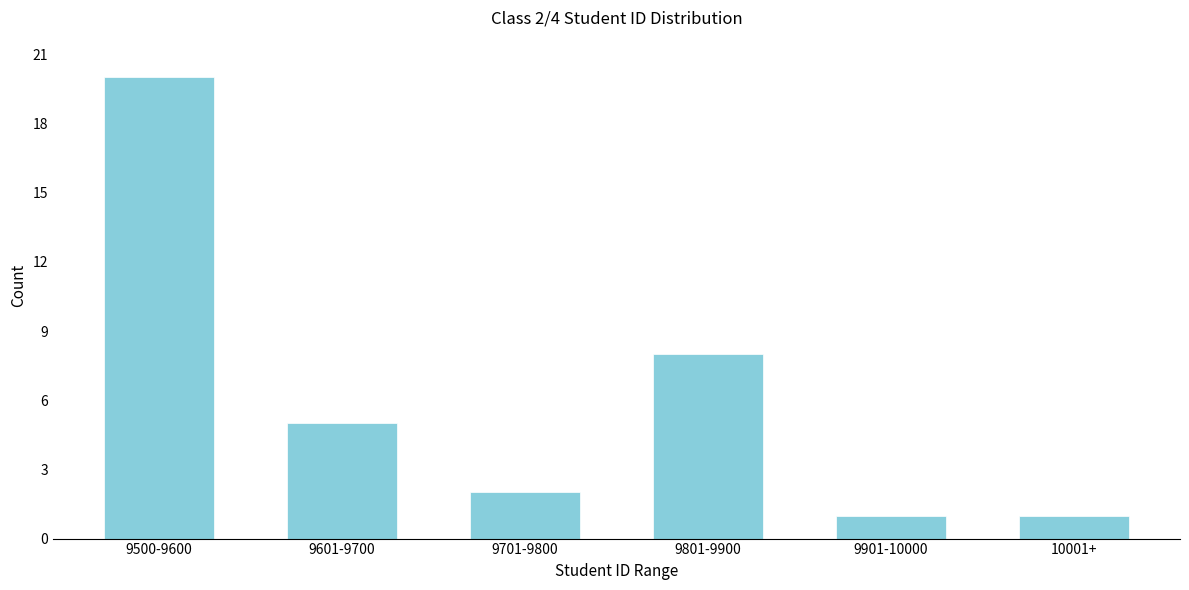

Reading left to right, transcribe all the data shown in this chart.

9500-9600=20	9601-9700=5	9701-9800=2	9801-9900=8	9901-10000=1	10001+=1